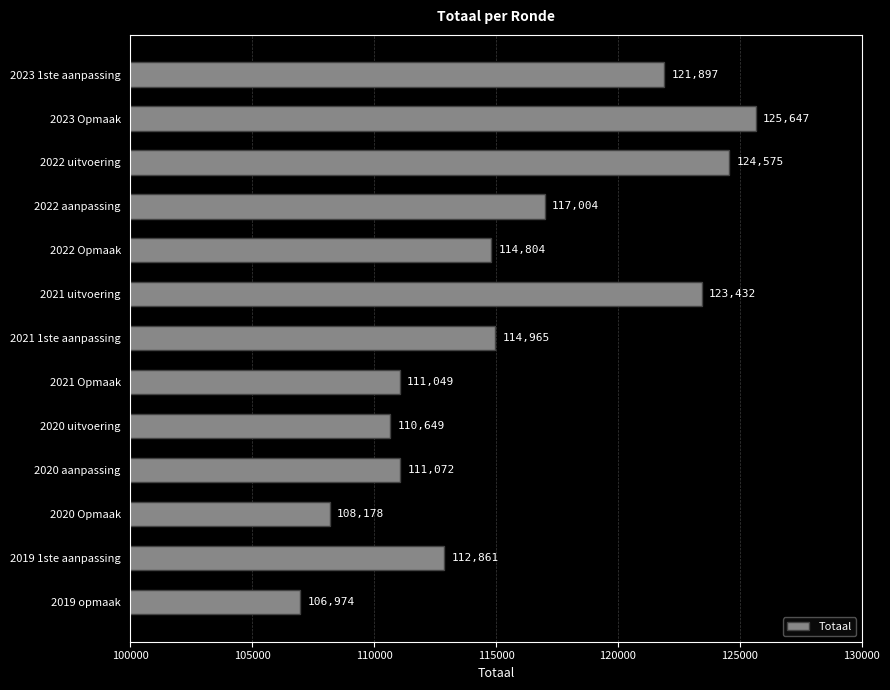

The chart shows a value of 111072 at 2020 aanpassing. True or false?

True